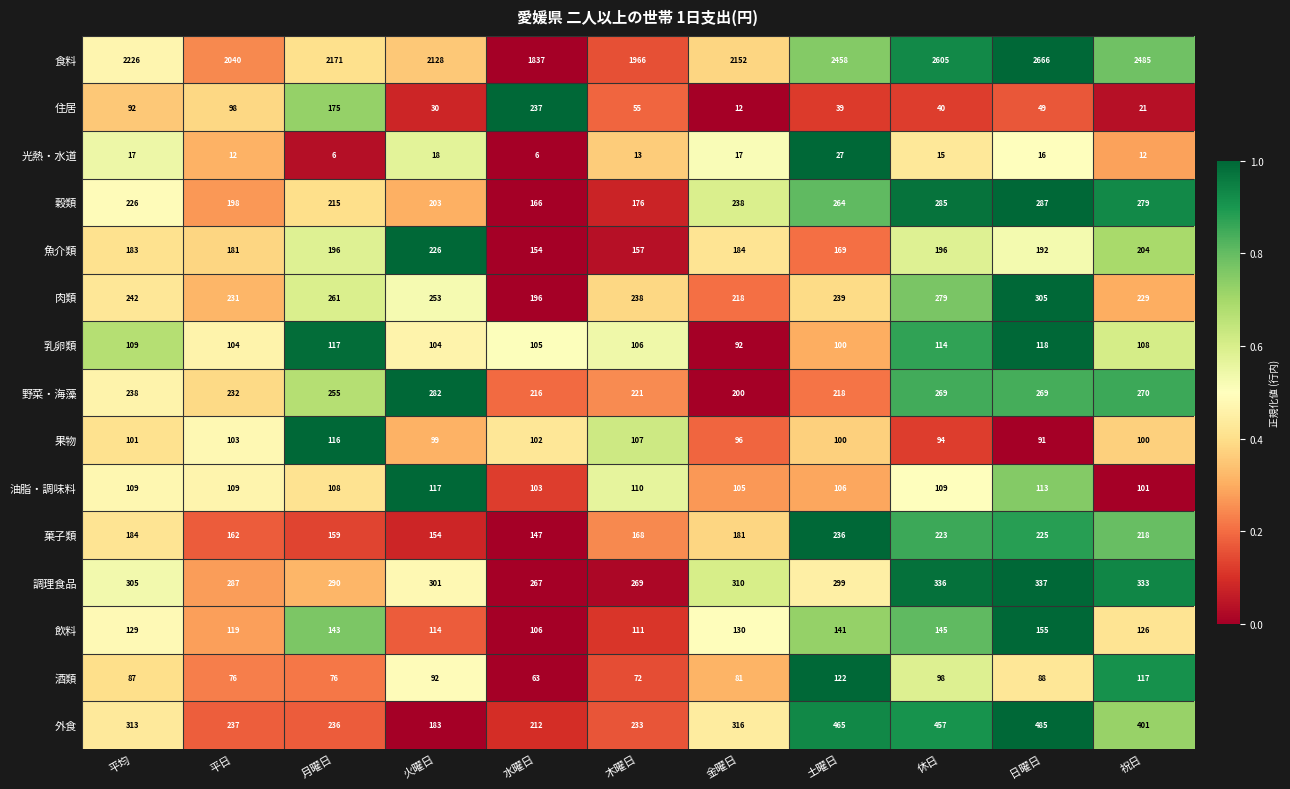

The 食料 series shows 1058 at 火曜日. True or false?

False